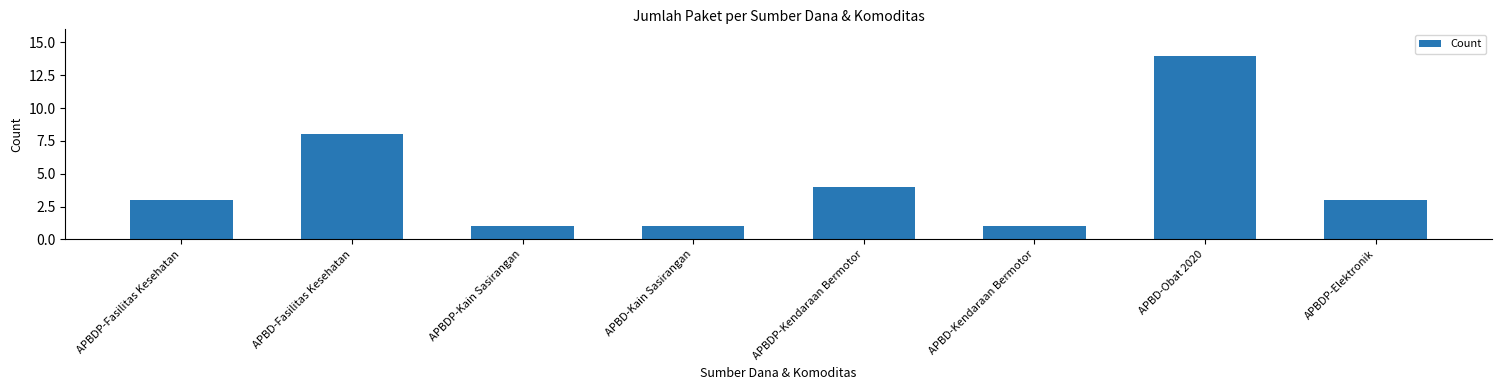

Reading right to left, list all the values displayed in this chart.

APBDP-Elektronik=3	APBD-Obat 2020=14	APBD-Kendaraan Bermotor=1	APBDP-Kendaraan Bermotor=4	APBD-Kain Sasirangan=1	APBDP-Kain Sasirangan=1	APBD-Fasilitas Kesehatan=8	APBDP-Fasilitas Kesehatan=3